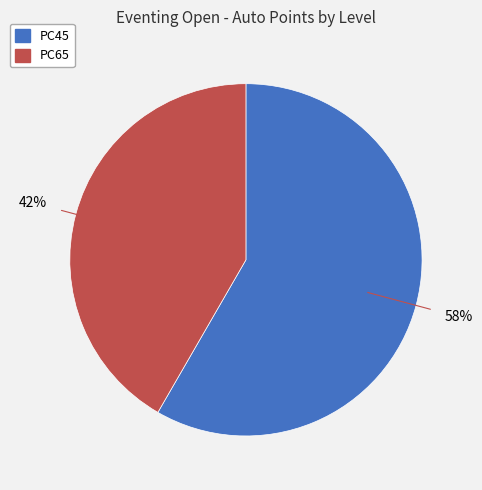

Approximately how many times larger is the value at PC65 compared to PC45?

0.7